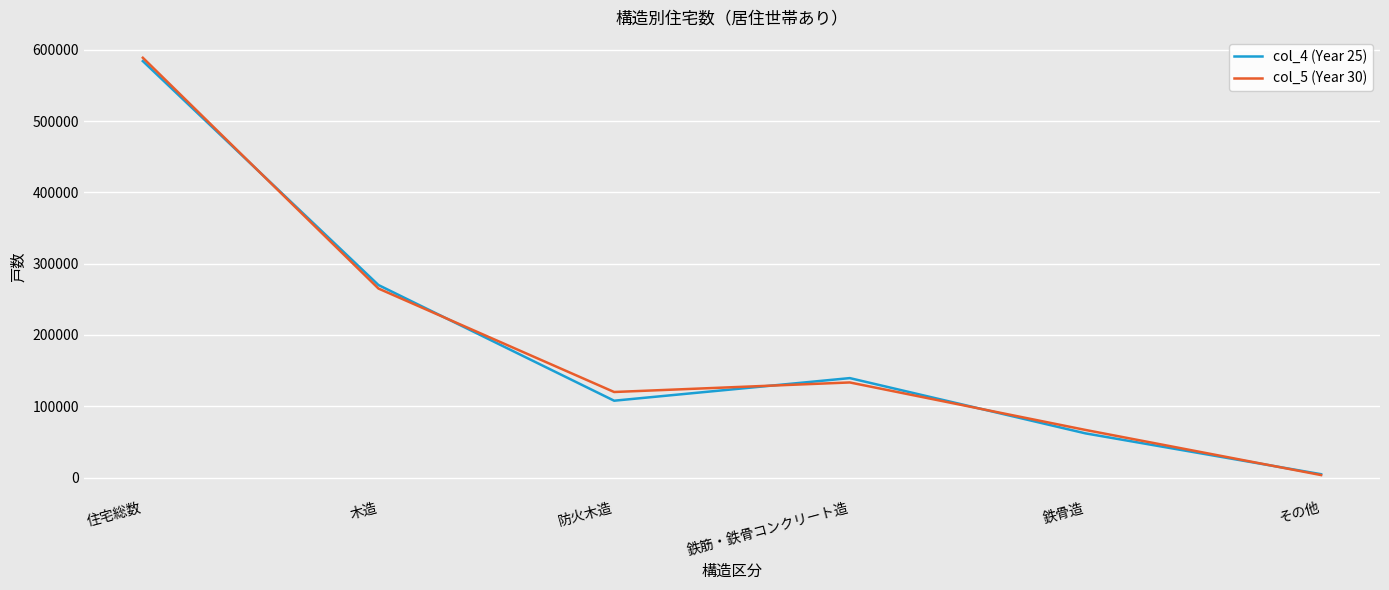

The value of col_5 (Year 30) at 住宅総数 is 588800. True or false?

True